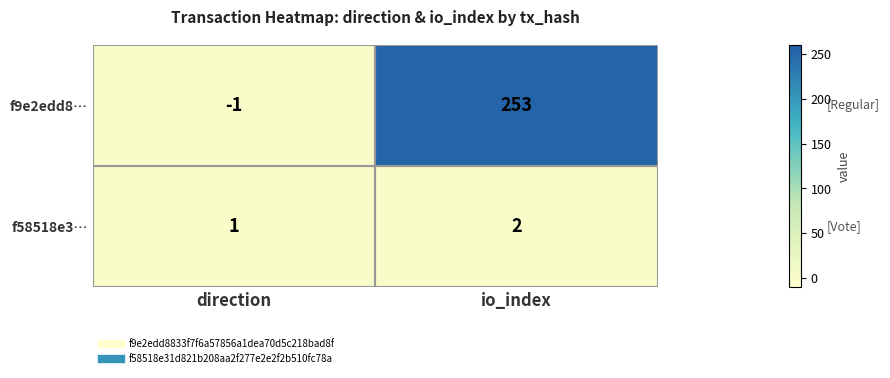

What is the sum of all f58518e3… values?

3